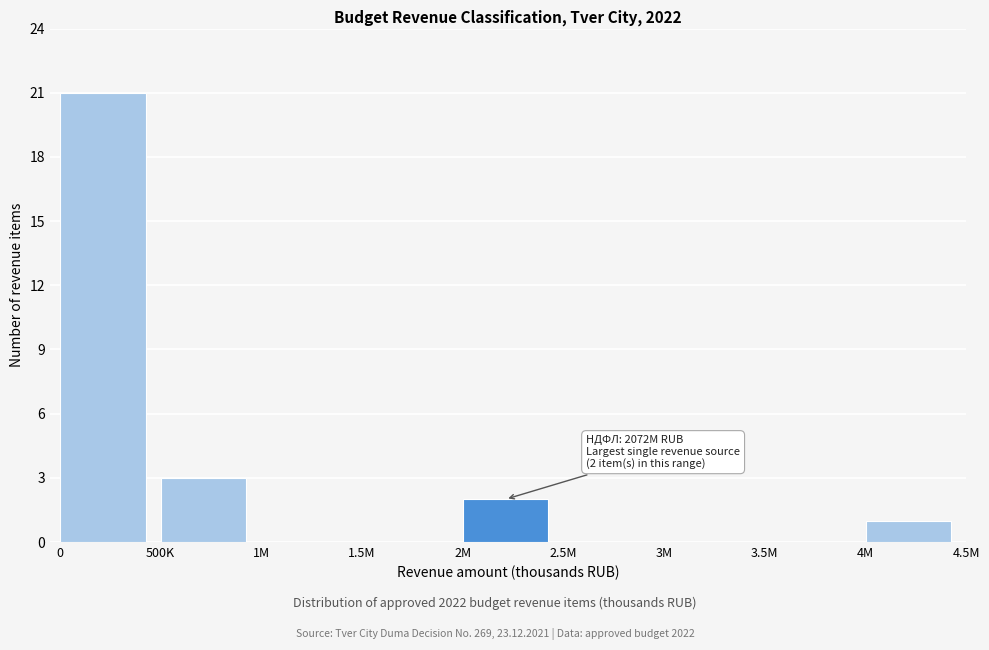

Reading left to right, list all the values displayed in this chart.

0=21	500K=3	1M=0	1.5M=0	2M=2	2.5M=0	3M=0	3.5M=0	4M=1